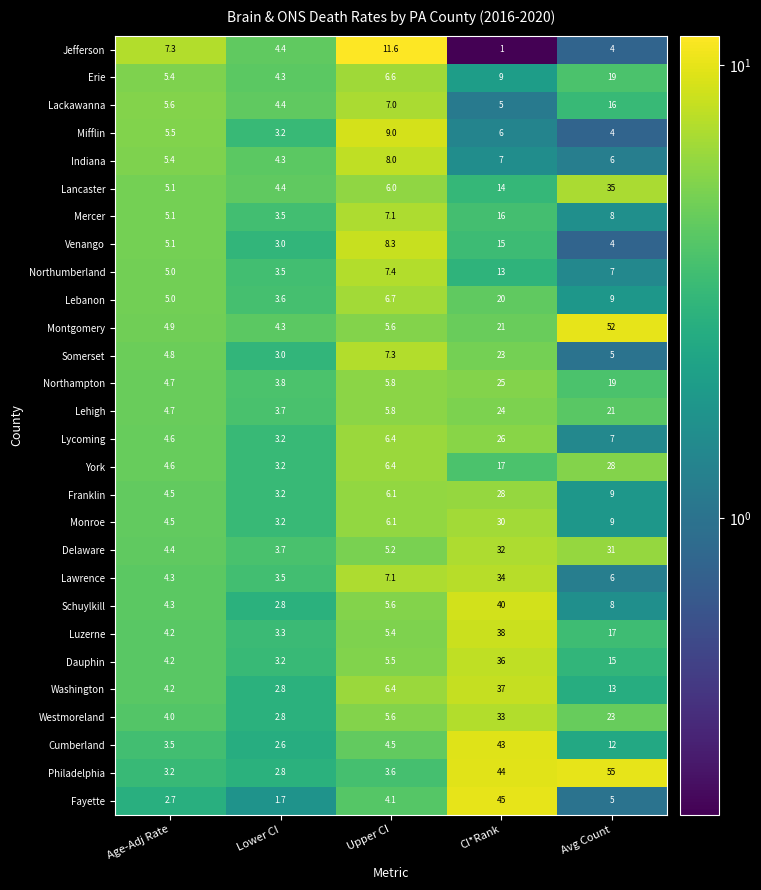

What is the difference between the Mercer values at CI*Rank and Age-Adj Rate?

10.9